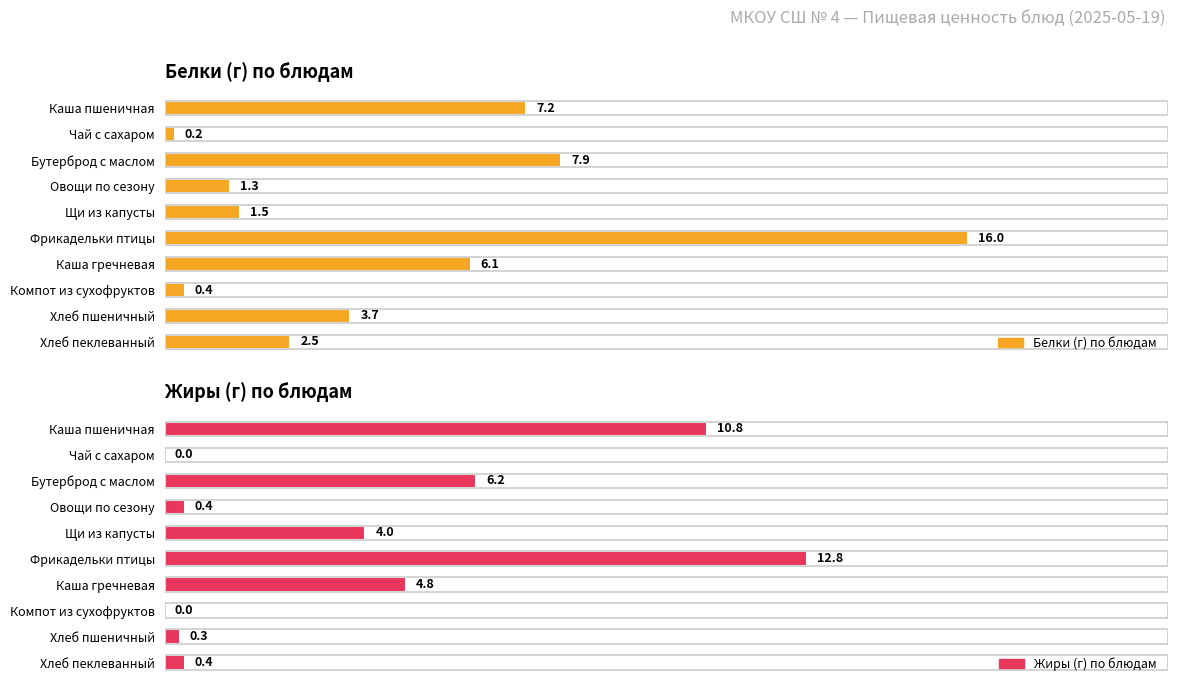

At Щи из капусты, list the series in order from largest to smallest.

Жиры (г) по блюдам, Белки (г) по блюдам